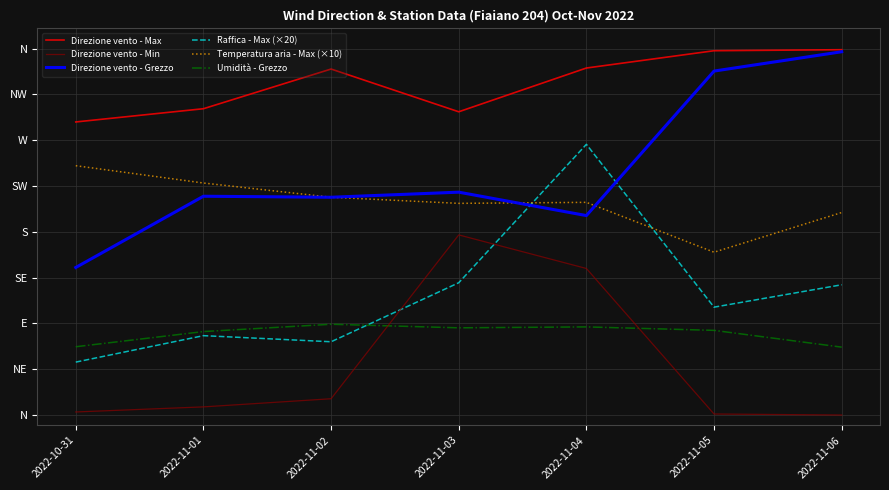

The value of Temperatura aria - Max (×10) at 2022-10-31 is 245.0. True or false?

True